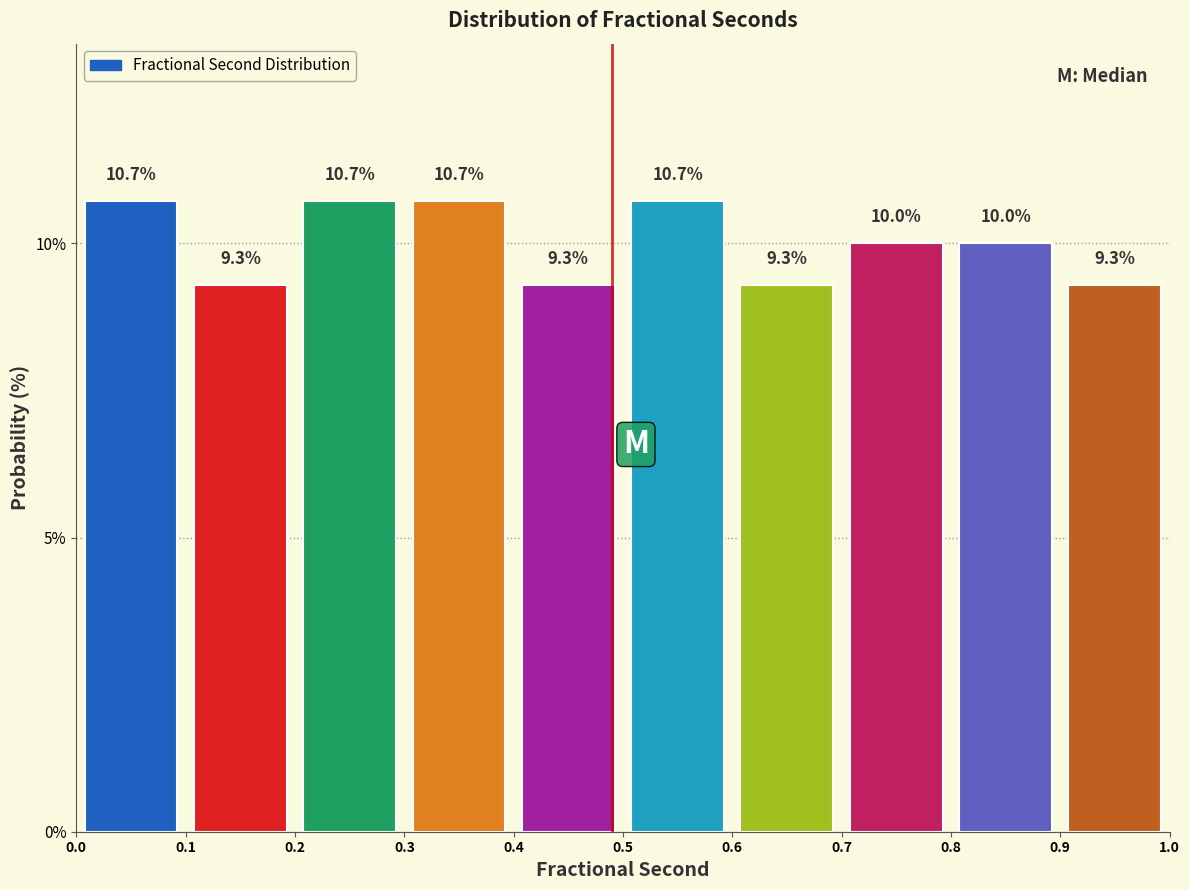

Reading left to right, transcribe this chart: for each bar, give the range it covers on the x-axis and its height.

0.0 to 0.1: 10.7
0.1 to 0.2: 9.3
0.2 to 0.3: 10.7
0.3 to 0.4: 10.7
0.4 to 0.5: 9.3
0.5 to 0.6: 10.7
0.6 to 0.7: 9.3
0.7 to 0.8: 10.0
0.8 to 0.9: 10.0
0.9 to 1.0: 9.3